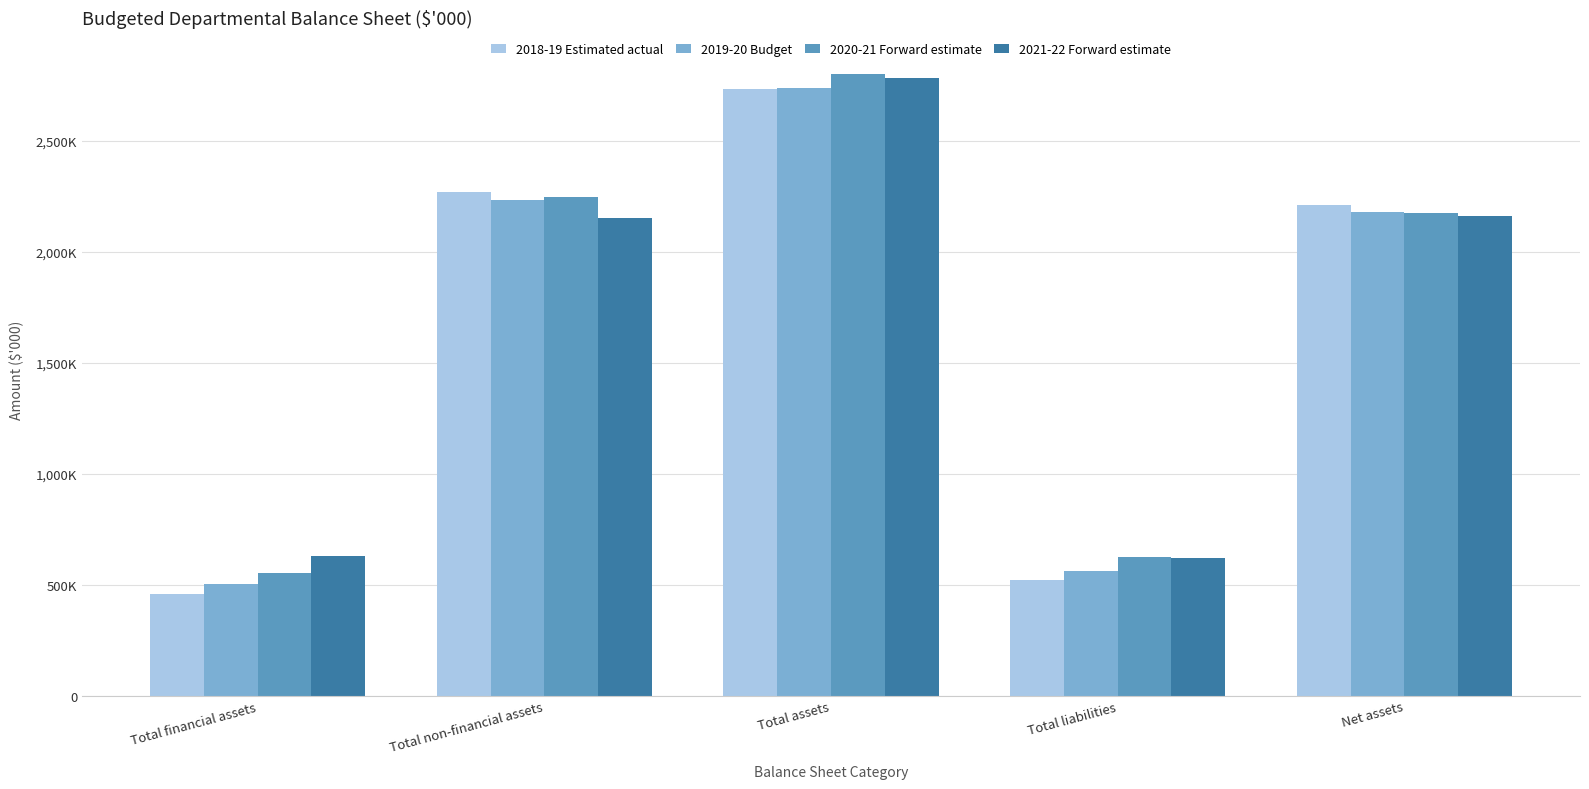

What is the spread (max minus min) of values at Total liabilities?

101368